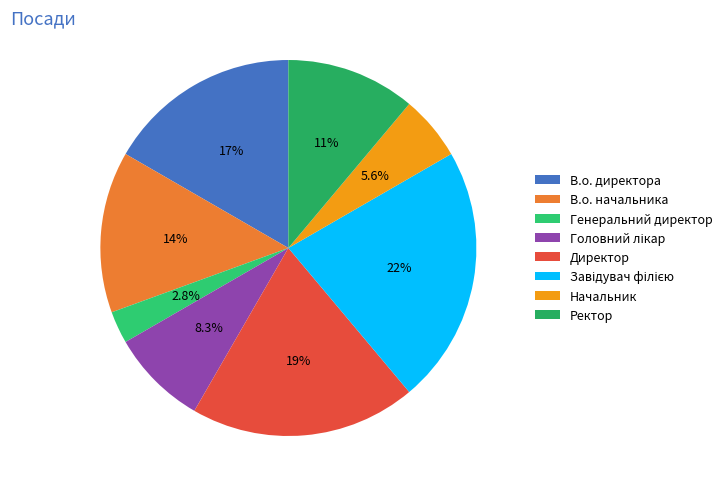

To the nearest percent, what is the difference between the largest and smallest slice percentages?

19%